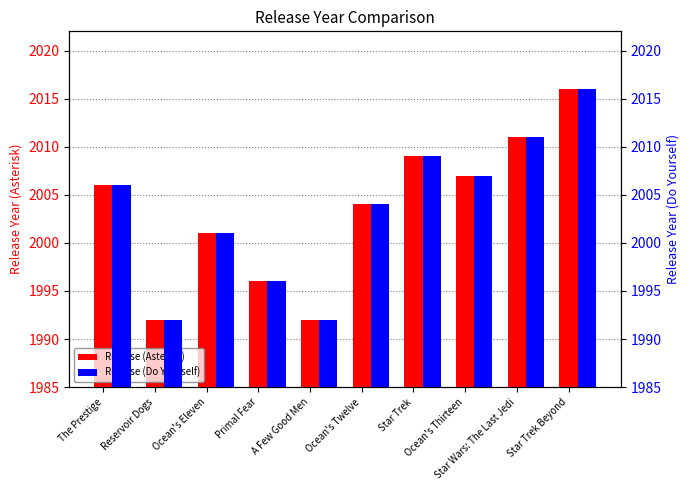

Reading right to left, extract all data points from this chart.

Release (Asterisk): 2016	2011	2007	2009	2004	1992	1996	2001	1992	2006
Release (Do Yourself): 2016	2011	2007	2009	2004	1992	1996	2001	1992	2006